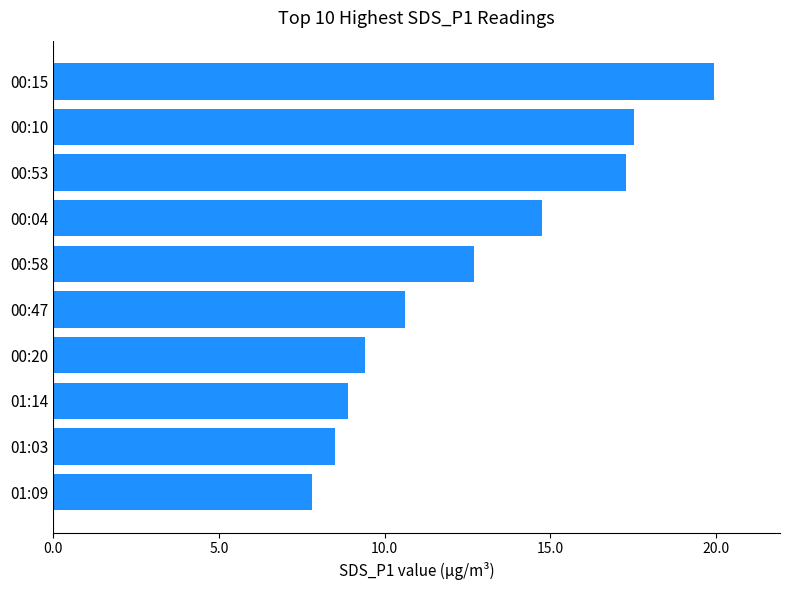

What is the difference between the maximum and minimum values?

12.1